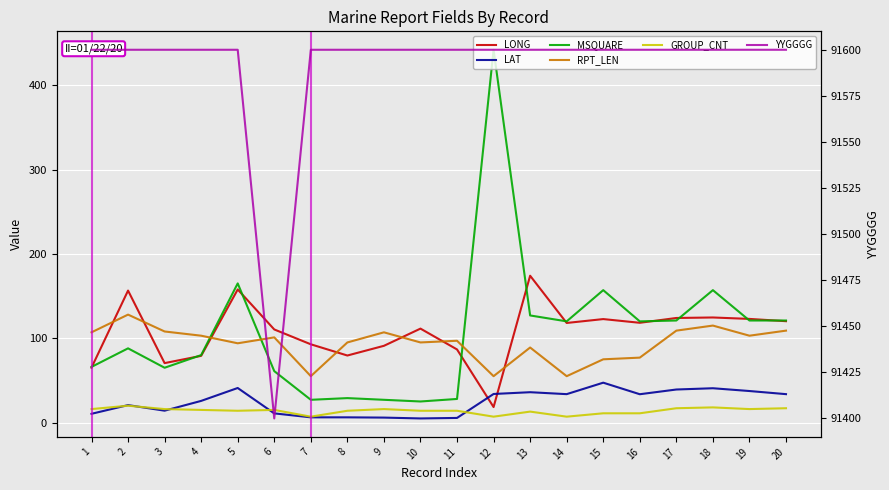

Which series has the widest spread of values?

MSQUARE